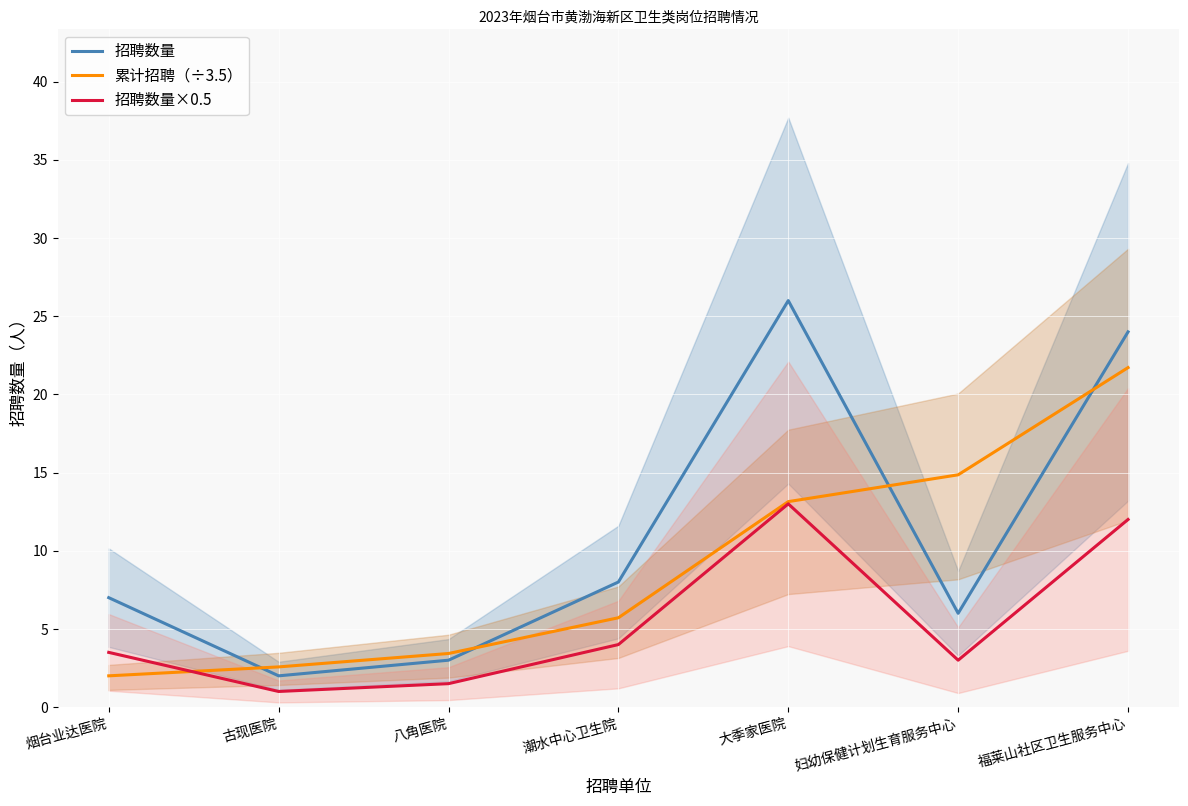

Reading left to right, what are all the values shown in this chart?

招聘数量: 7.0	2.0	3.0	8.0	26.0	6.0	24.0
累计招聘（÷3.5）: 2.0	2.6	3.4	5.7	13.1	14.9	21.7
招聘数量×0.5: 3.5	1.0	1.5	4.0	13.0	3.0	12.0